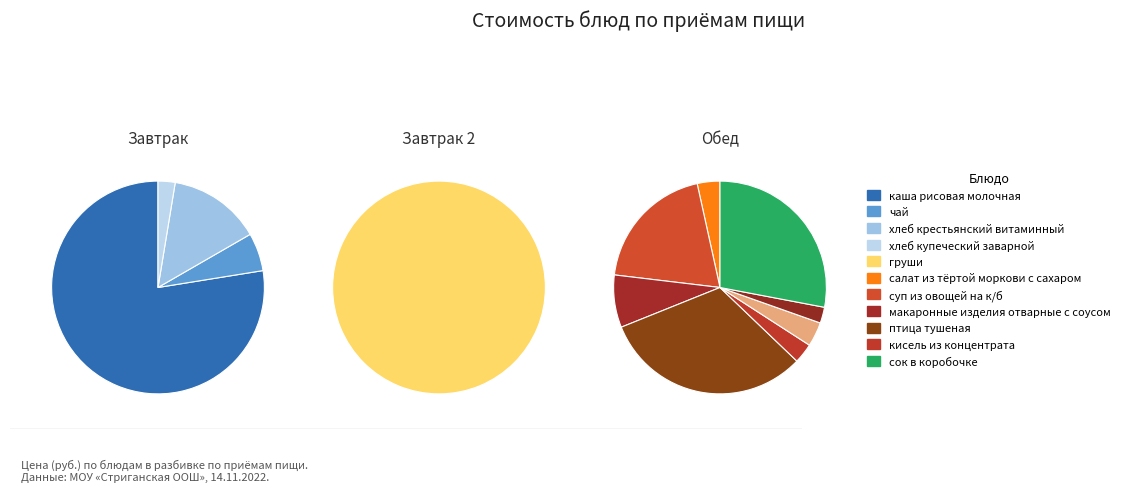

Which slice is the largest?

птица тушеная